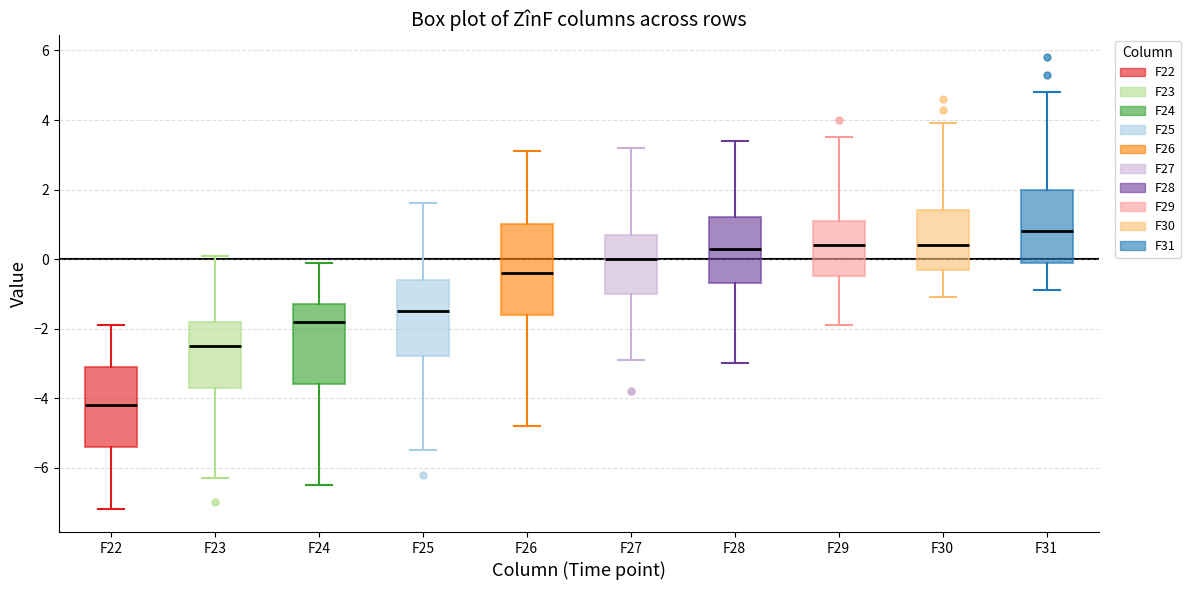

Reading left to right, read every box against the y-axis: the position of its median line, the range the box covers, and the ends of its whiskers. The values are not printed on the chart, so give them approximately, as read against the axis.

F22: median -4.2, box -5.4 to -3.0, whiskers -7.2 to -1.8
F23: median -2.4, box -3.6 to -1.8, whiskers -6.2 to 0.2
F24: median -1.8, box -3.6 to -1.2, whiskers -6.4 to 0.0
F25: median -1.4, box -2.8 to -0.6, whiskers -5.4 to 1.6
F26: median -0.4, box -1.6 to 1.0, whiskers -4.8 to 3.2
F27: median 0.0, box -1.0 to 0.8, whiskers -2.8 to 3.2
F28: median 0.4, box -0.6 to 1.2, whiskers -3.0 to 3.4
F29: median 0.4, box -0.4 to 1.2, whiskers -1.8 to 3.6
F30: median 0.4, box -0.2 to 1.4, whiskers -1.0 to 4.0
F31: median 0.8, box 0.0 to 2.0, whiskers -0.8 to 4.8